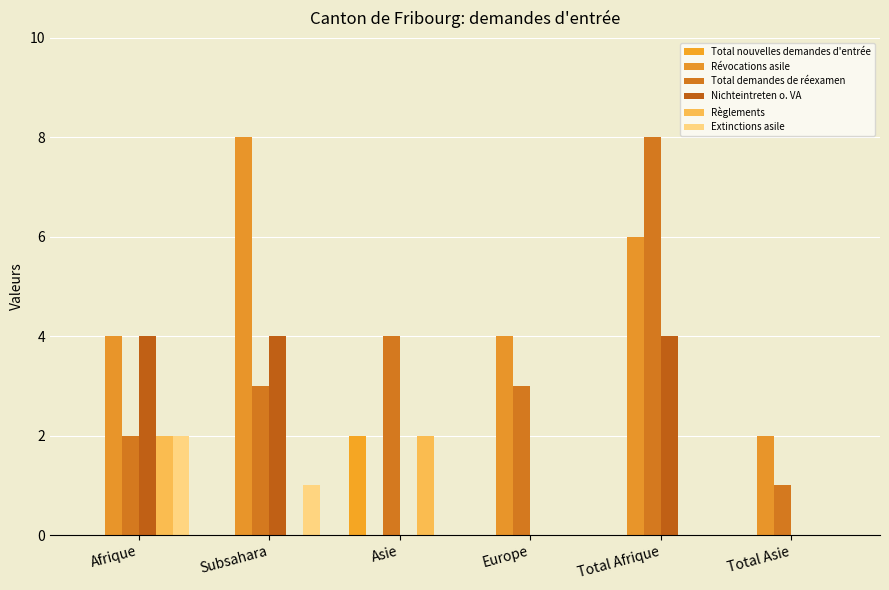

Count the number of categories in the chart.

6